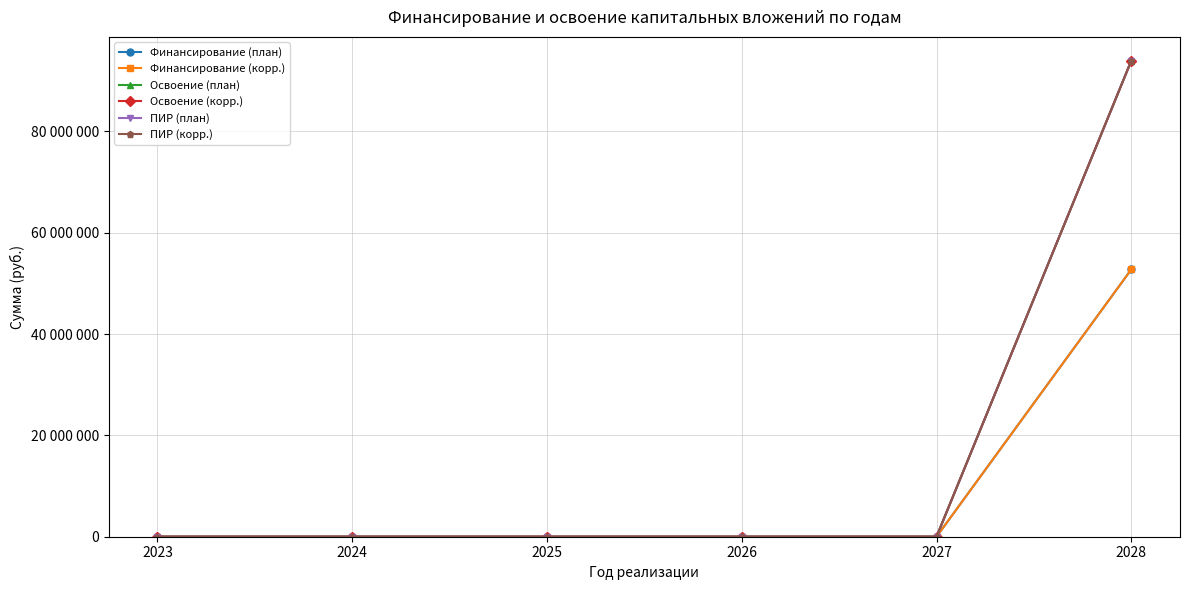

Is this an area chart (filled region under the line)?

No